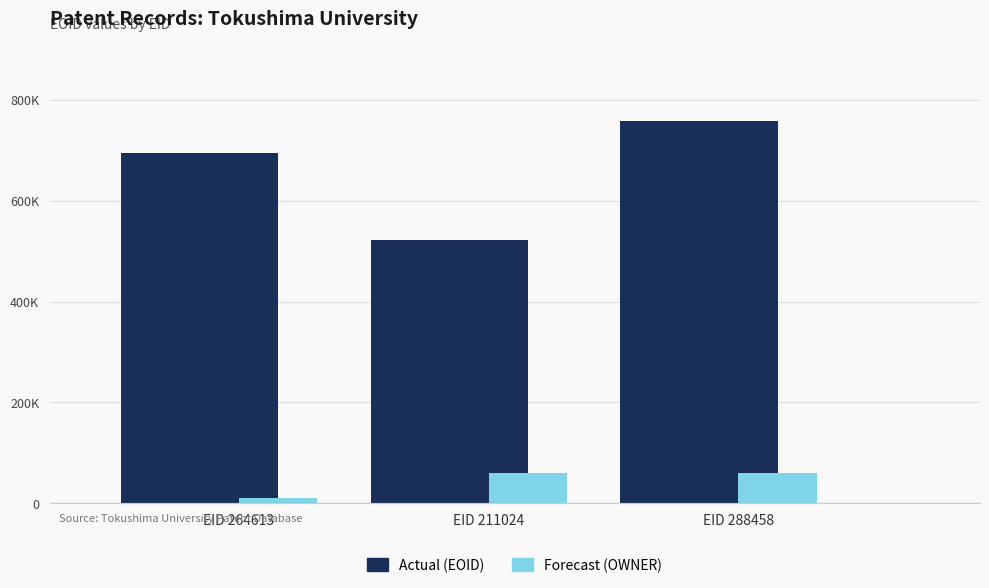

What value does the Forecast (OWNER) series have at EID 211024?

60462